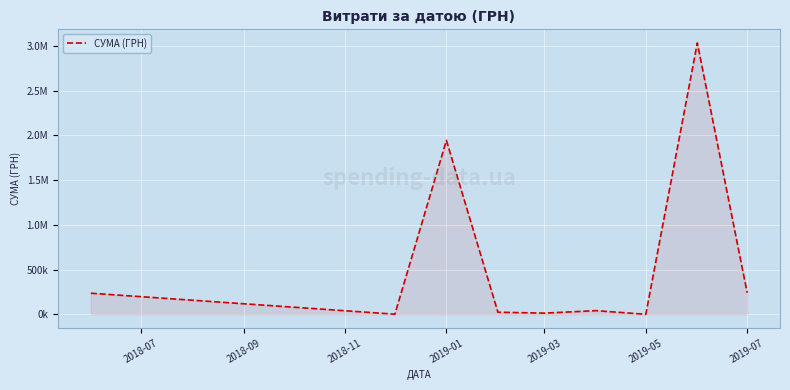

What is the difference between the maximum and minimum values?

3031312.0